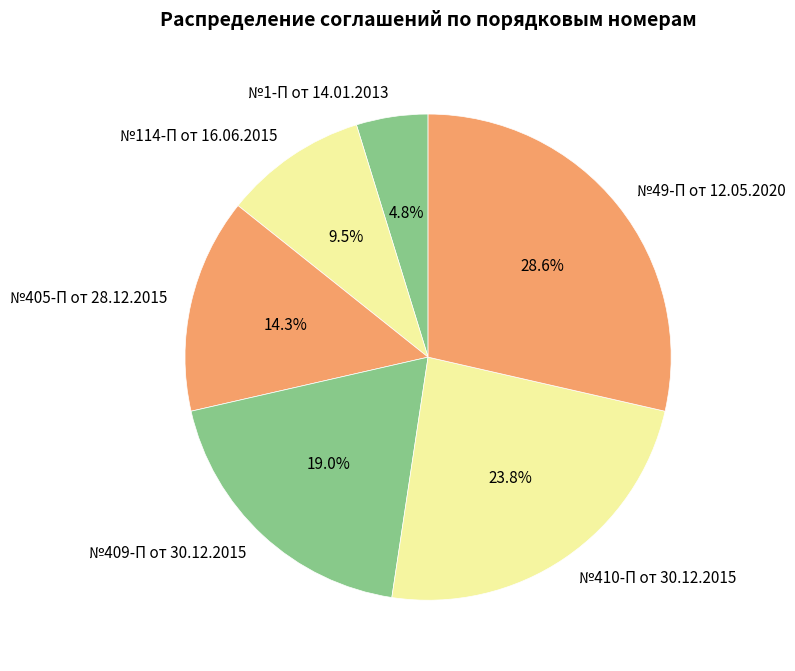

Does any single category account for the majority?

No